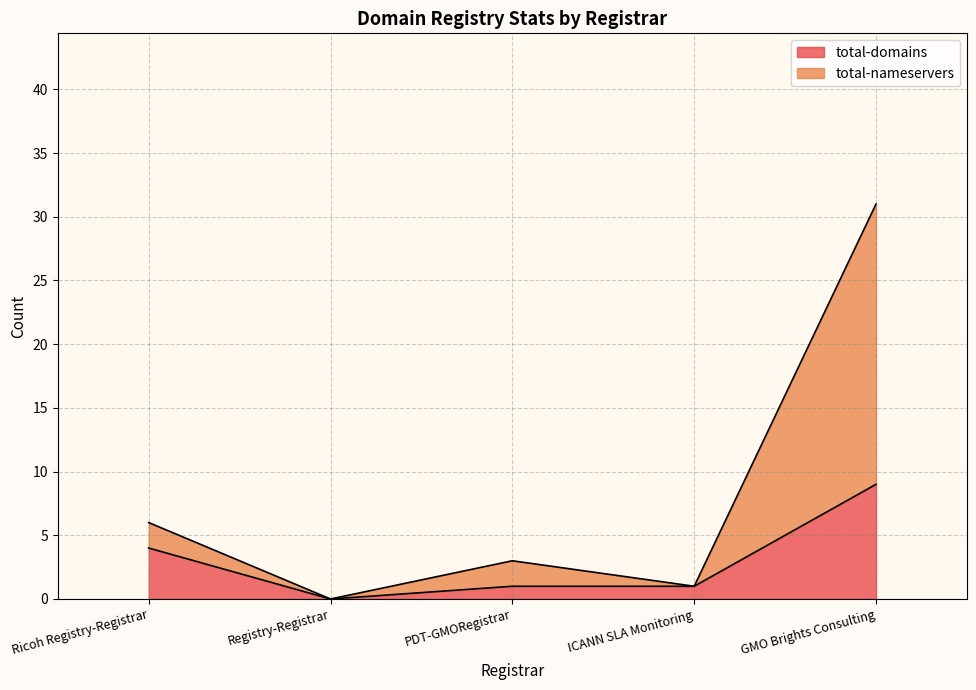

Read the total-domains value at ICANN SLA Monitoring.

1